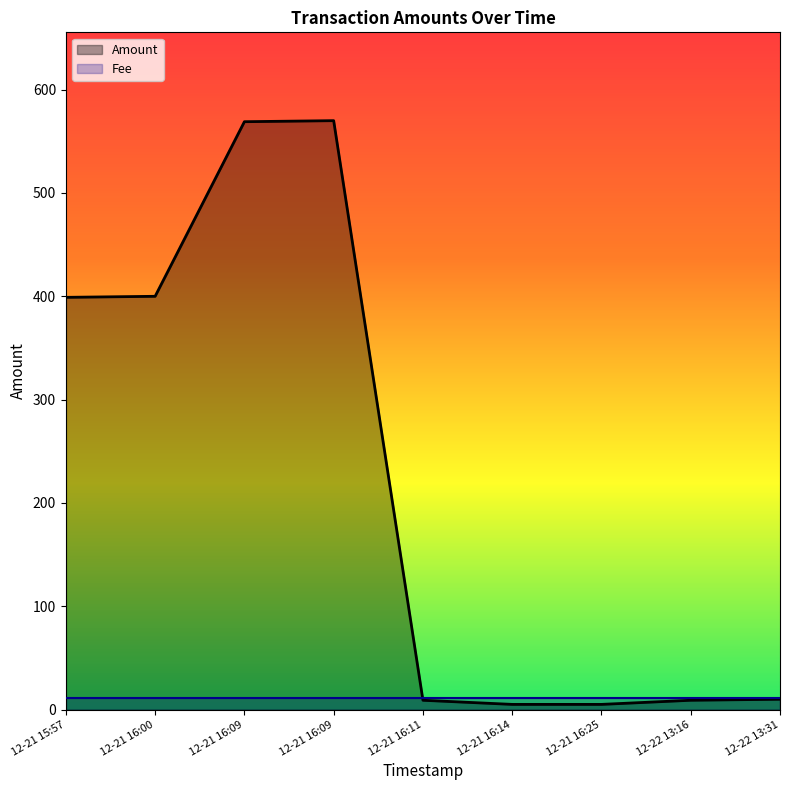

True or false: Fee has a value of 19.3 at 12-21 16:09.

False